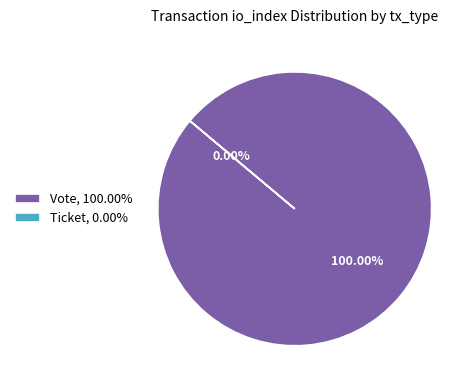

Which category has the smallest portion of the pie?

Ticket